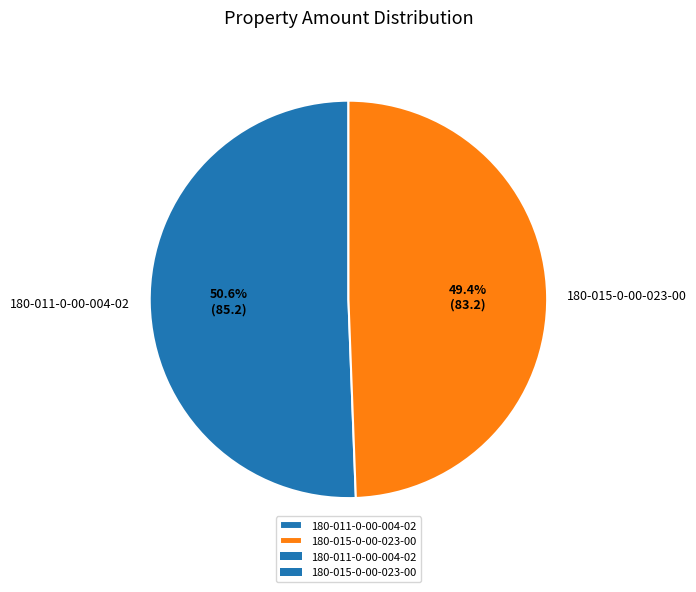

To the nearest percent, what is the difference between the 180-015-0-00-023-00 and 180-011-0-00-004-02 slice percentages?

1%